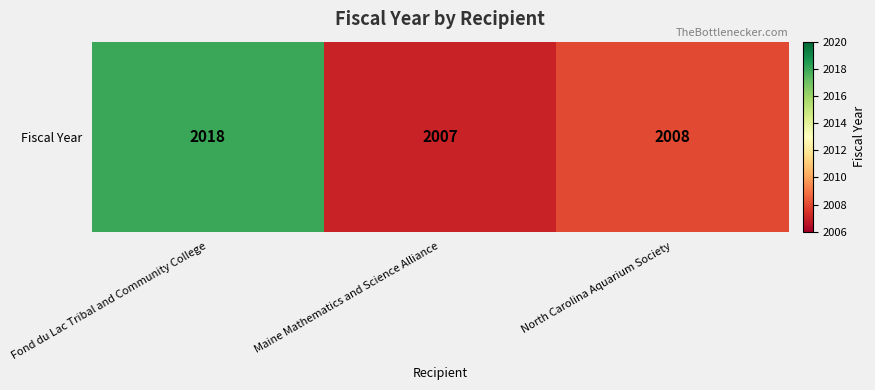

Is it true that the value at Maine Mathematics and Science Alliance is 797?

False